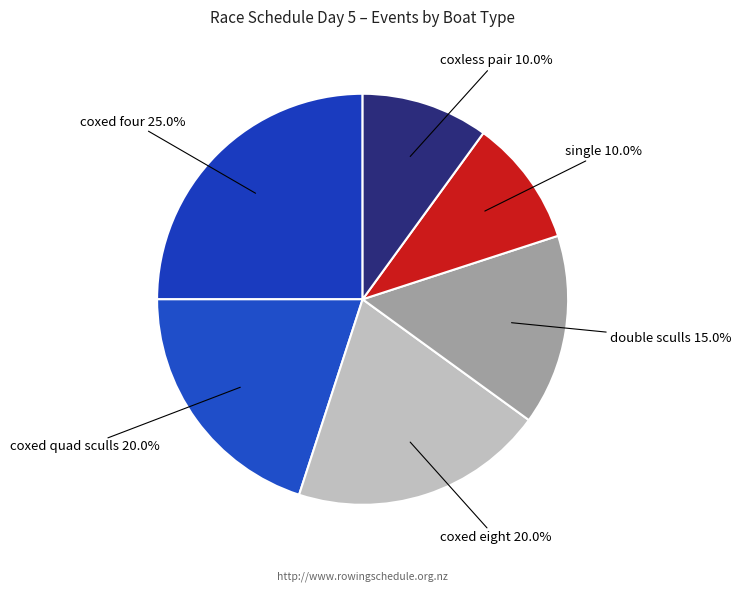

How many slices are in this pie chart?

6